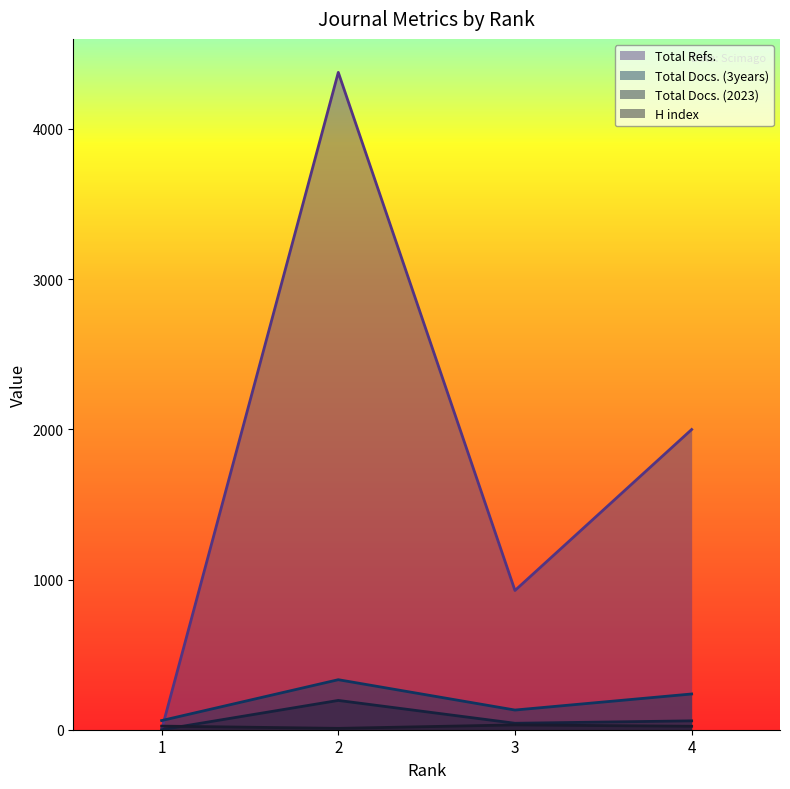

What is the sum of all H index values?

88